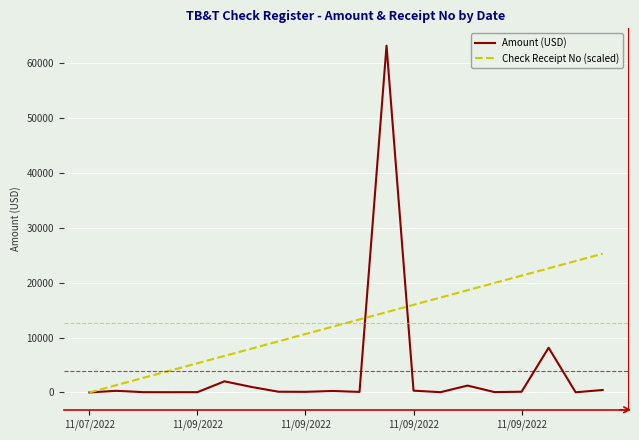

List the series in order of their peak value, highest first.

Amount (USD), Check Receipt No (scaled)